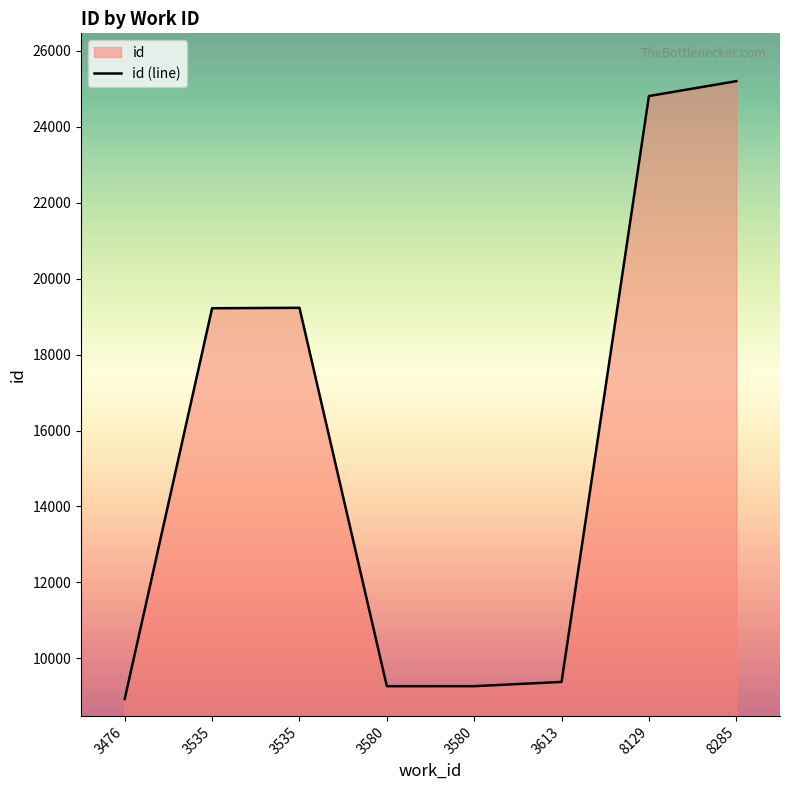

List the labels in order of value, smallest first.

3476, 3580, 3580, 3613, 3535, 3535, 8129, 8285